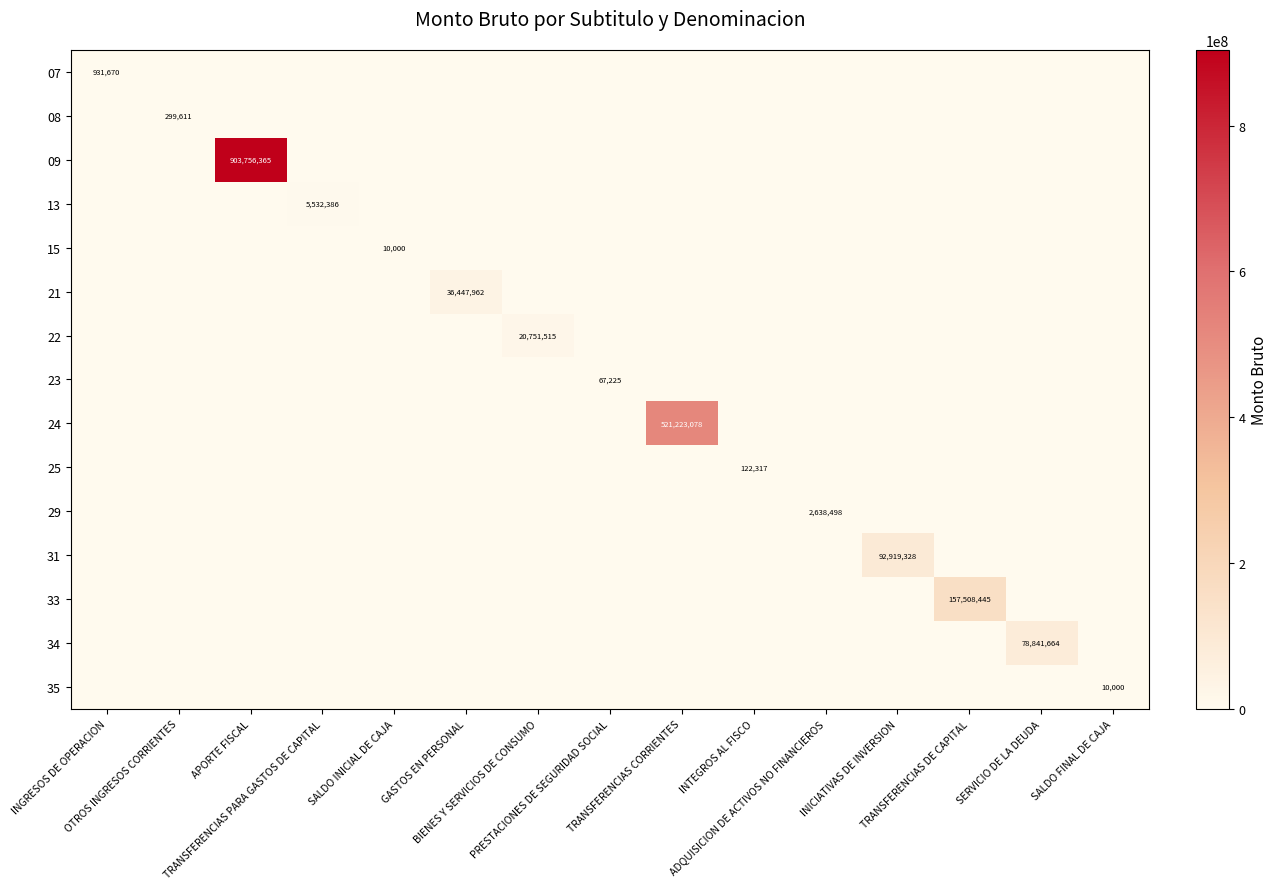

How many positive values does the 33 series have?

1